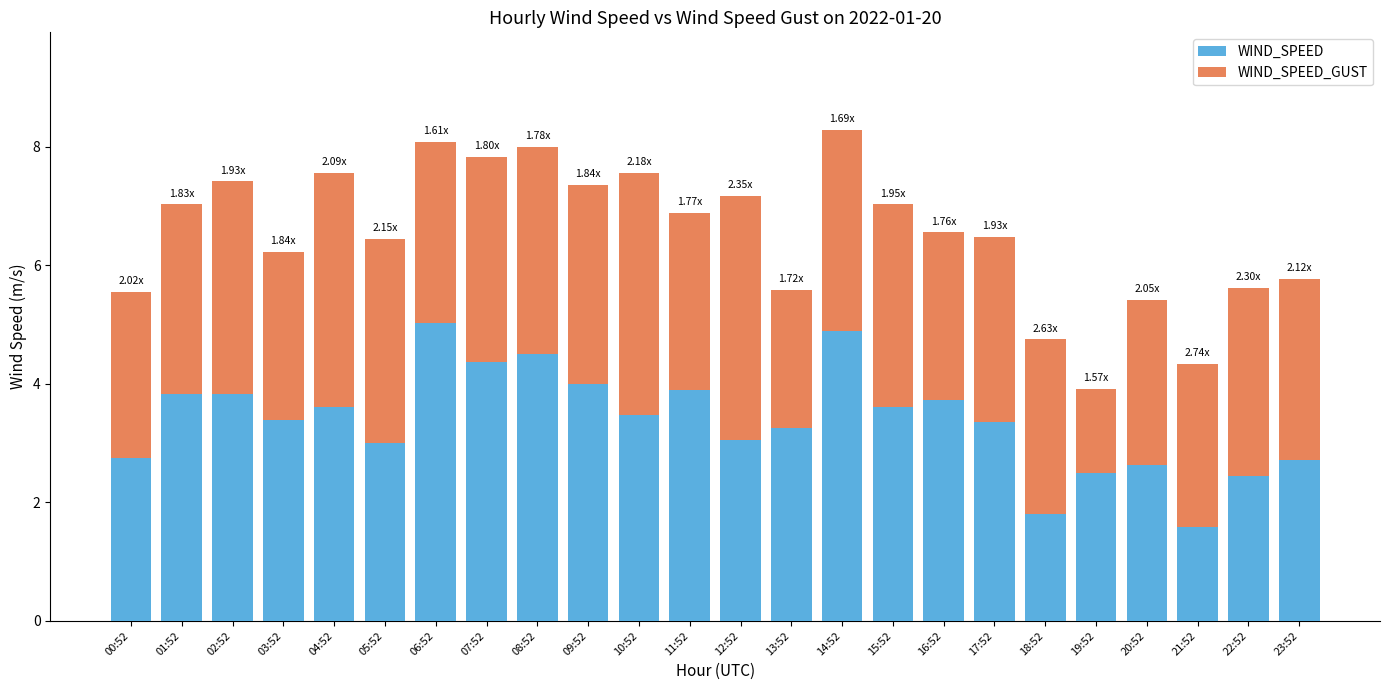

What is the total value across all series at 15:52?

7.0